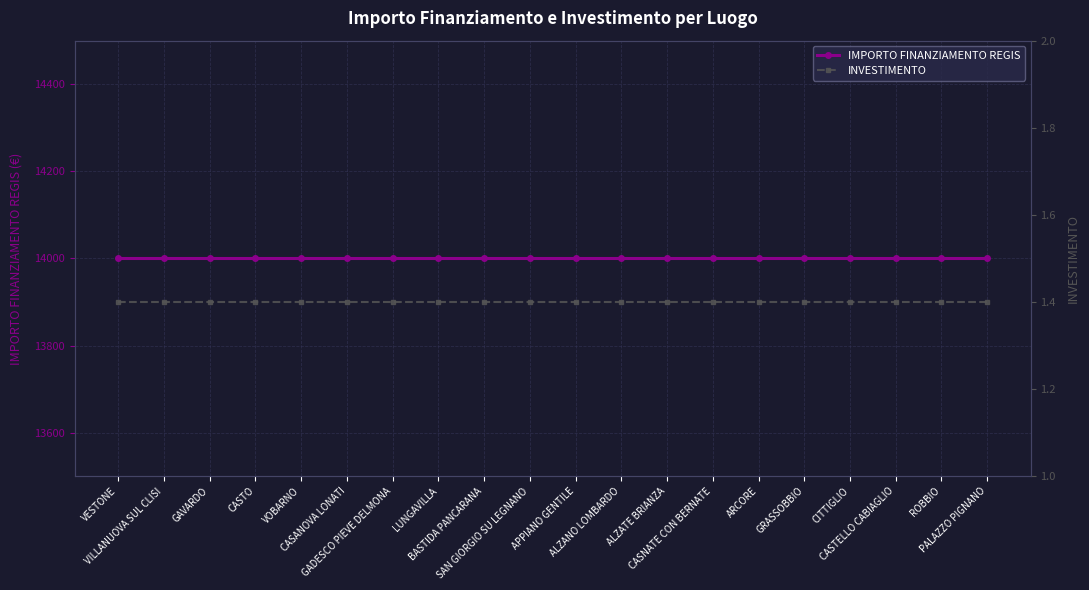

At which label does IMPORTO FINANZIAMENTO REGIS reach its minimum?

VESTONE